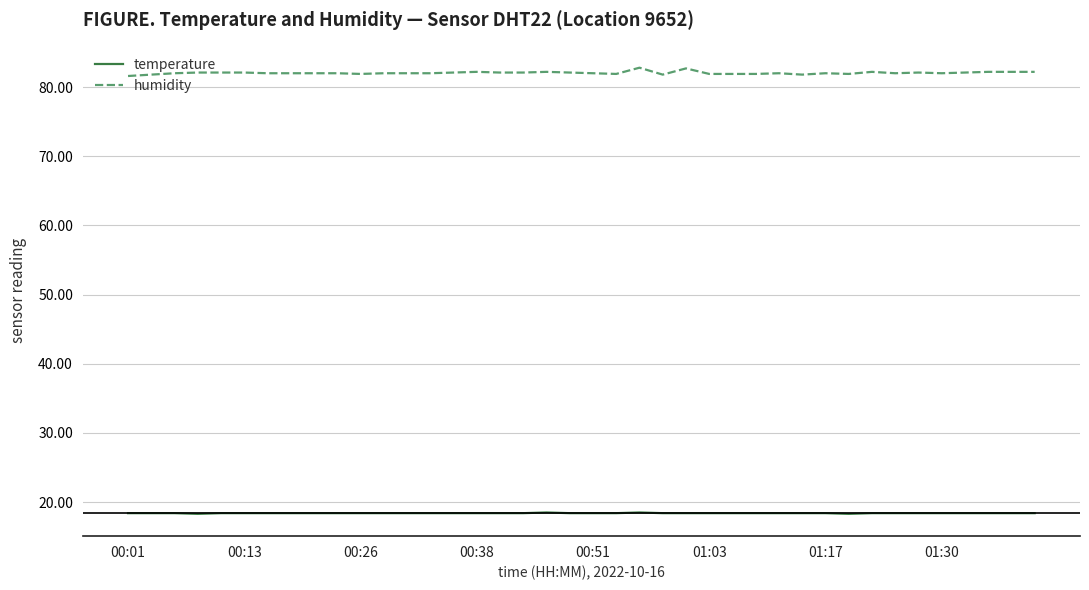

List the series in order of their peak value, lowest first.

temperature, humidity